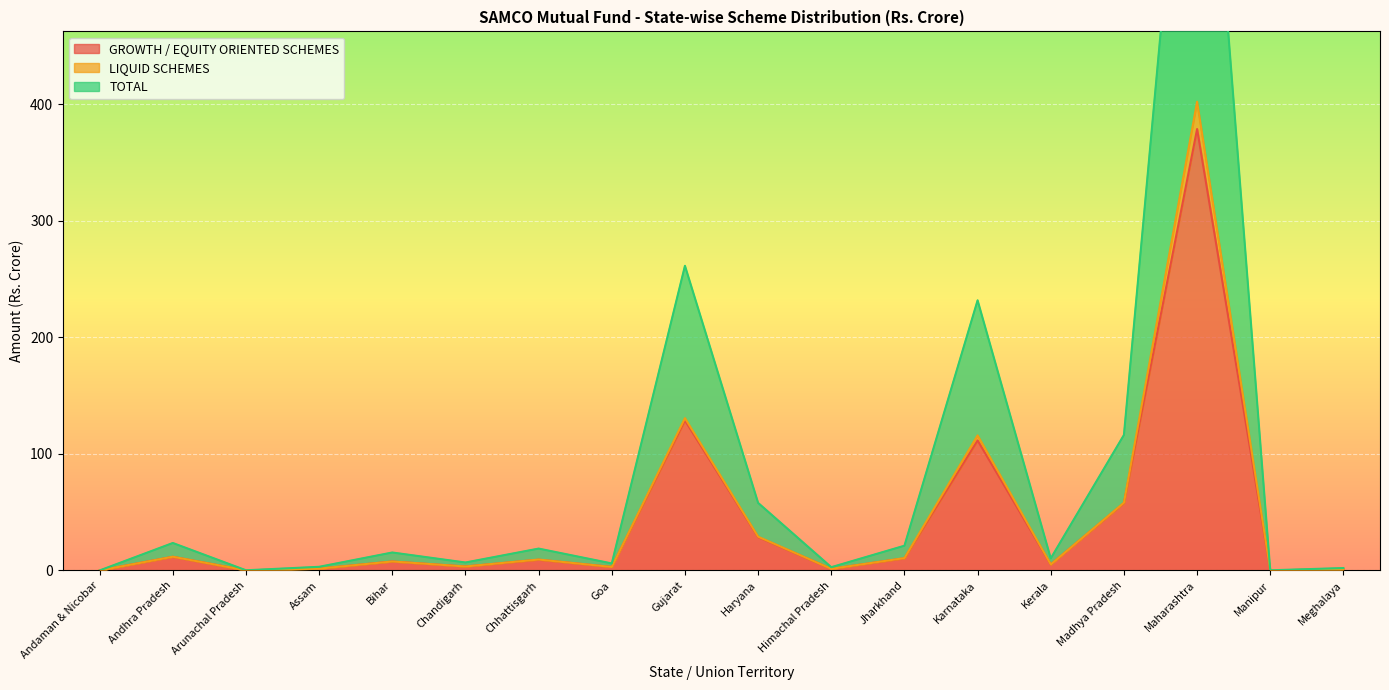

At which label is GROWTH / EQUITY ORIENTED SCHEMES closest to 189?

Gujarat